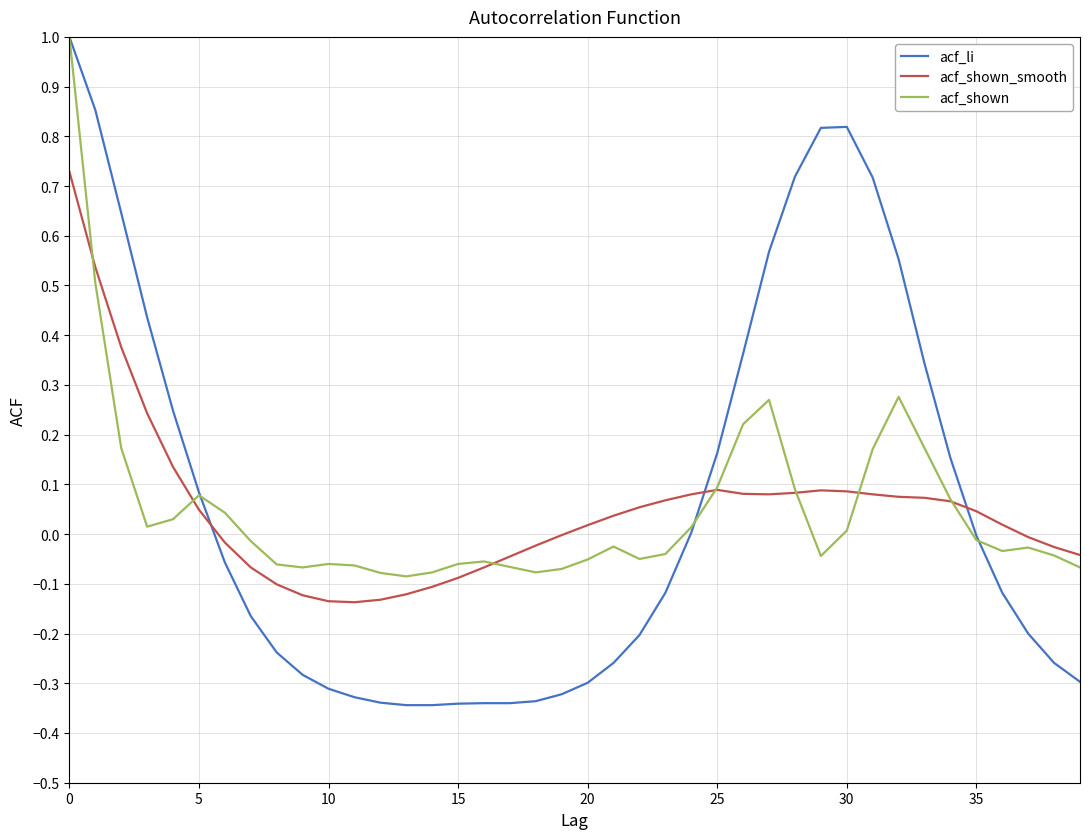

Which series has the largest range (max minus min)?

acf_li